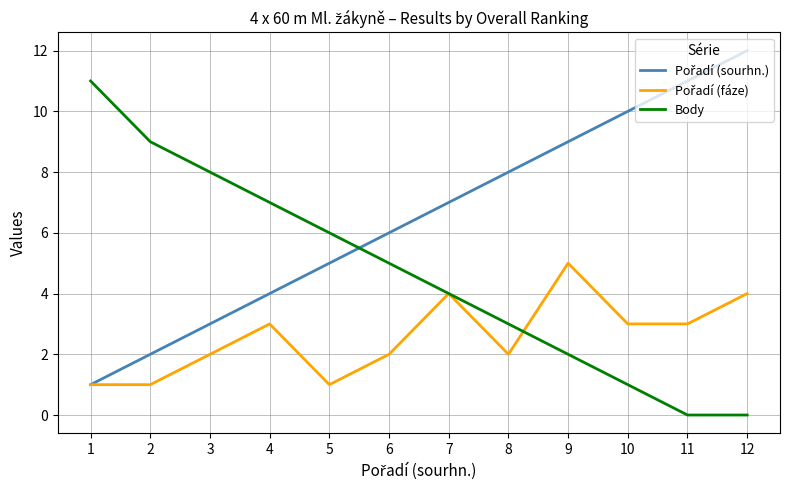

True or false: Body has a value of 4 at 8.

False